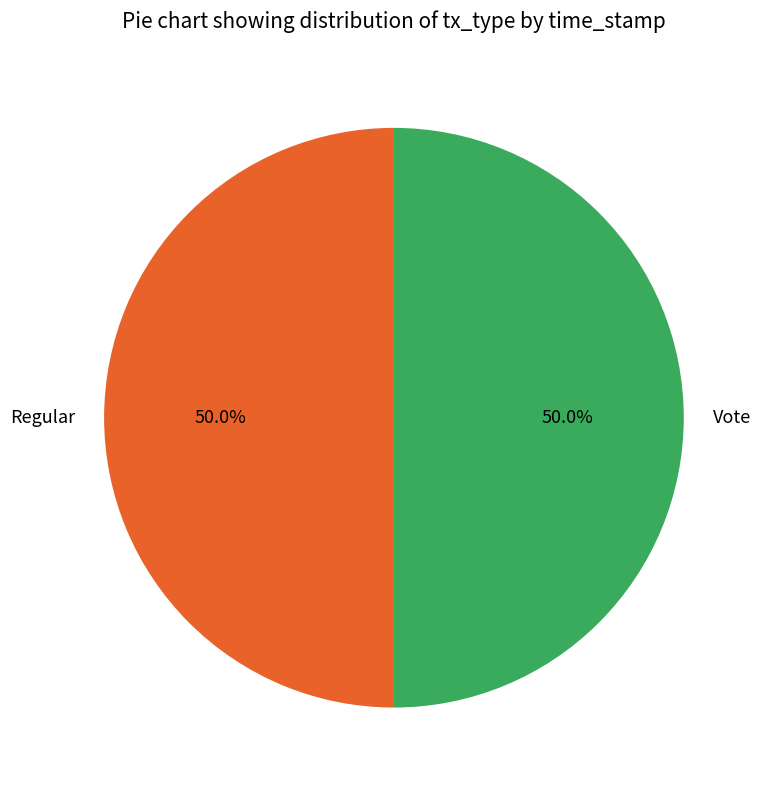

Combined, do Regular and Vote account for over 50%?

Yes